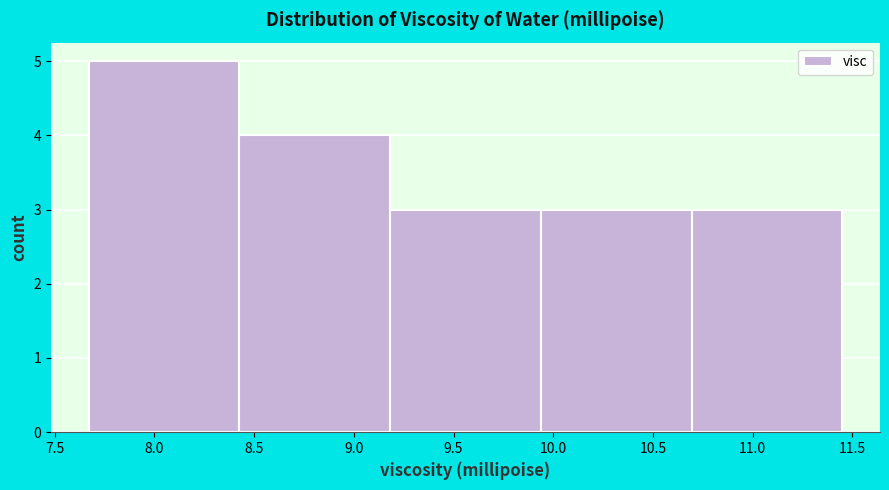

Reading left to right, list every bar in this chart as the range it spans on the x-axis followed by its height. Neither the bar edges nor the heights are printed on the chart, so give them approximately, as read against the axes.

7.65 to 8.45: 5
8.45 to 9.20: 4
9.20 to 9.95: 3
9.95 to 10.70: 3
10.70 to 11.45: 3